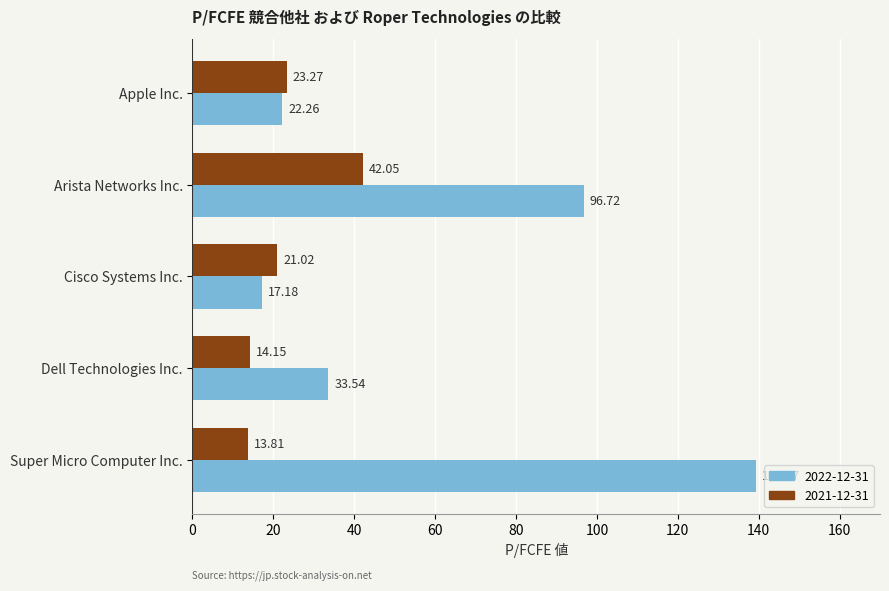

At which label is 2021-12-31 closest to 27?

Apple Inc.